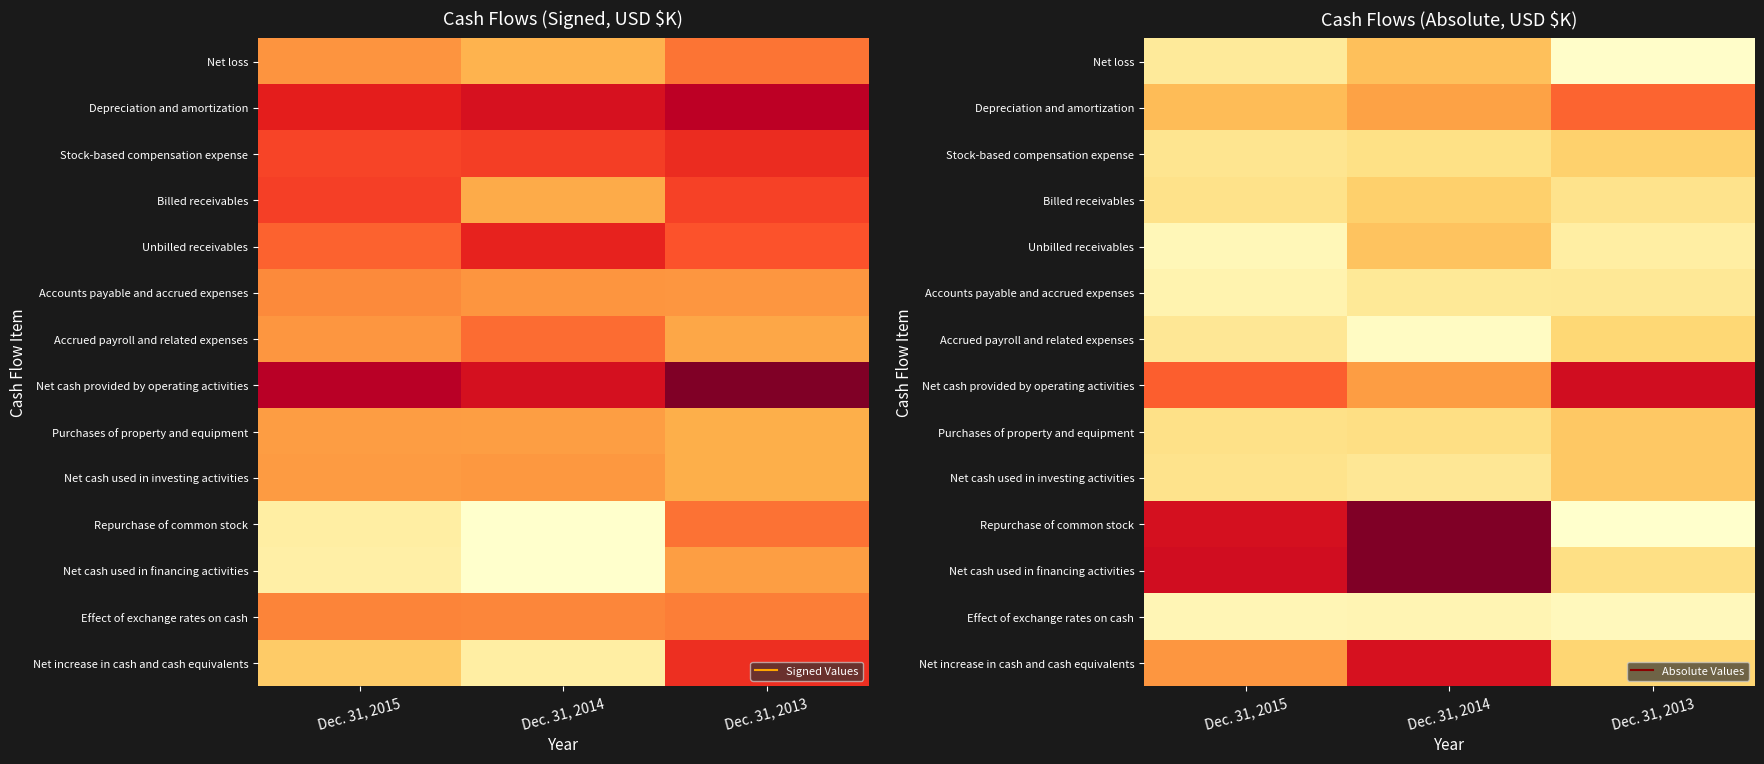

The Unbilled receivables series shows 0.1 at Dec. 31, 2013. True or false?

True